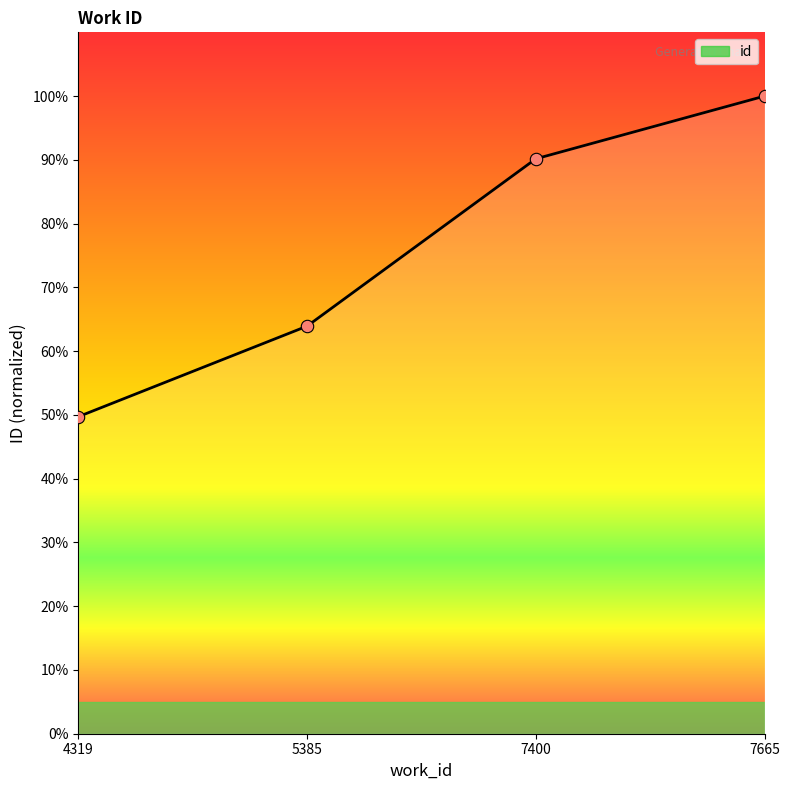

What is the ratio of the value at 7400 to the value at 4319?

1.8